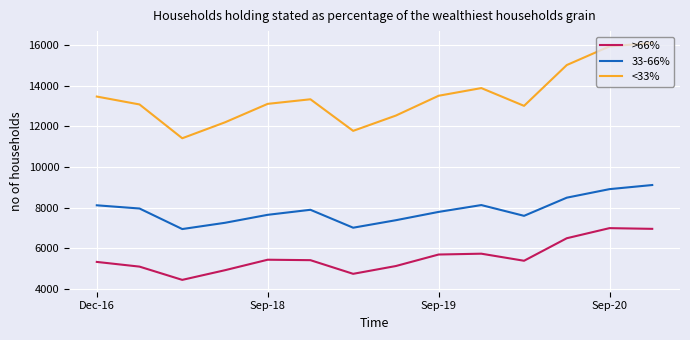

Rank the series by their average value, from highest to lowest.

<33%, 33-66%, >66%